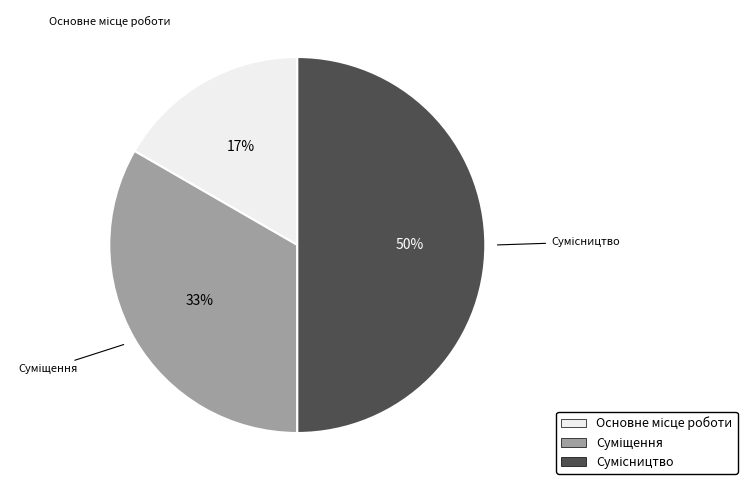

To the nearest percent, what is the difference between the largest and smallest slice percentages?

33%